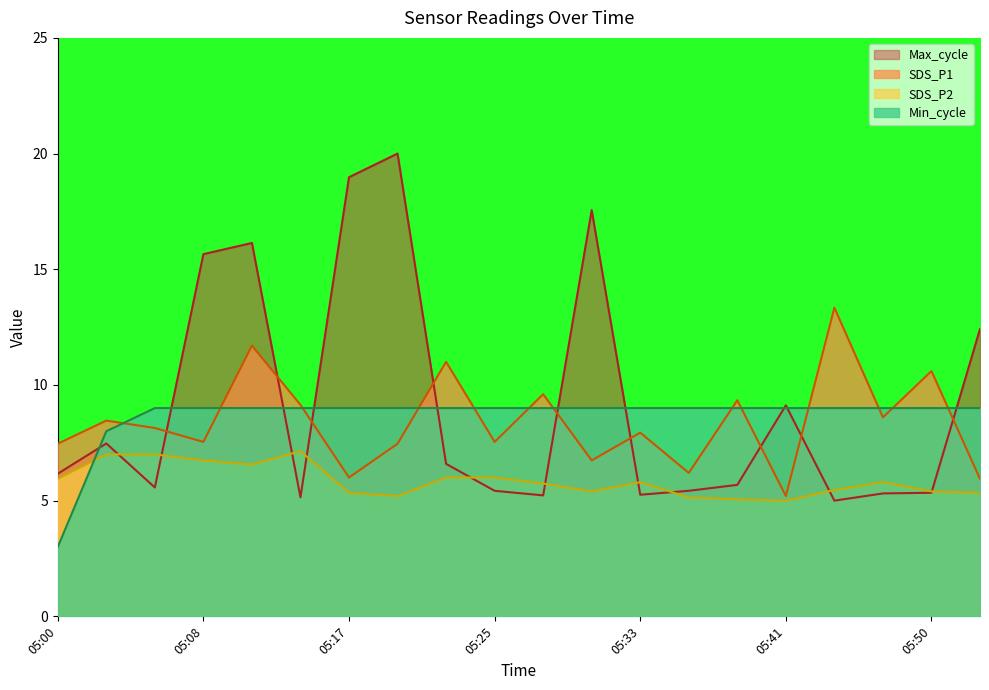

Which series has the largest range (max minus min)?

Max_cycle